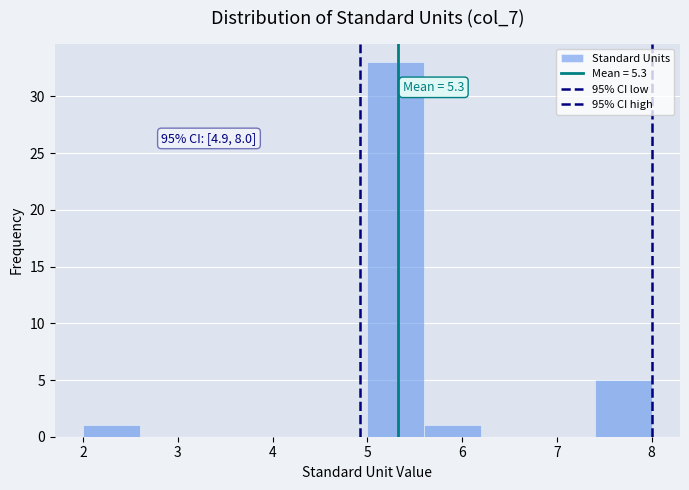

Over which range of the x-axis is the bar tallest?

5.0 to 5.6